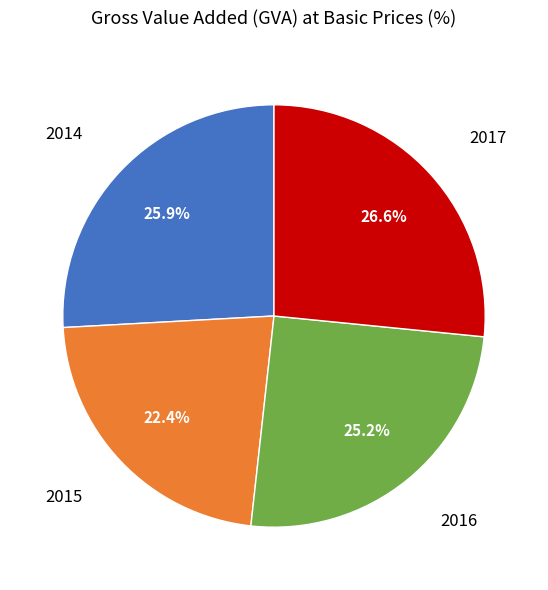

Is there any slice that represents more than half of the pie?

No